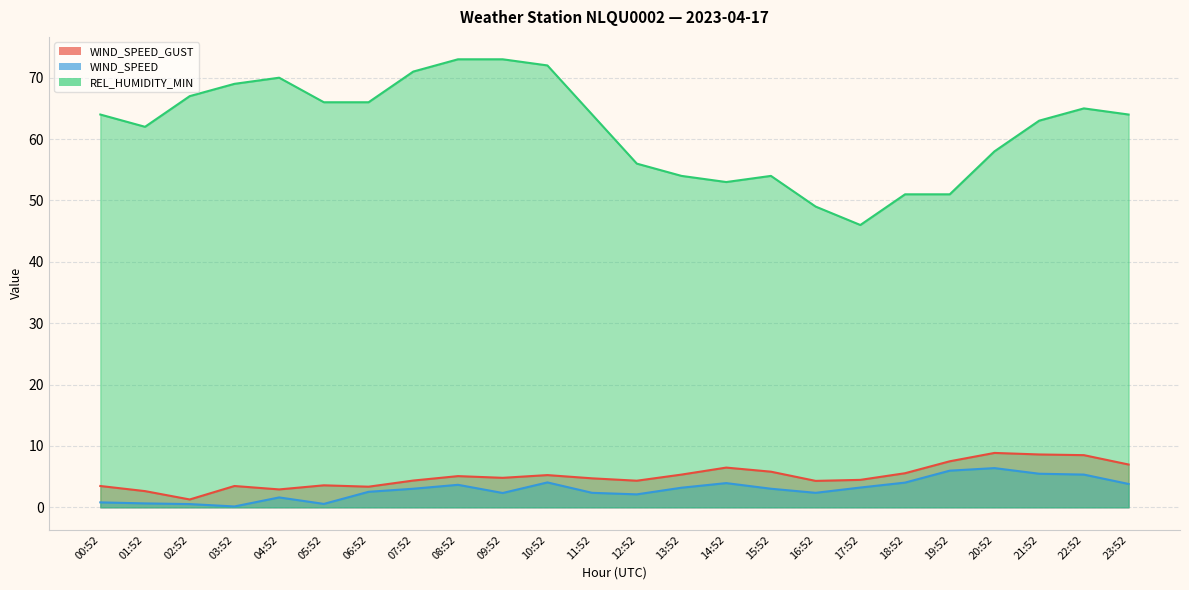

Reading left to right, extract all data points from this chart.

WIND_SPEED_GUST: 00:52=3.5	01:52=2.6	02:52=1.3	03:52=3.5	04:52=2.9	05:52=3.6	06:52=3.4	07:52=4.4	08:52=5.1	09:52=4.8	10:52=5.2	11:52=4.7	12:52=4.3	13:52=5.3	14:52=6.5	15:52=5.8	16:52=4.3	17:52=4.5	18:52=5.6	19:52=7.5	20:52=8.9	21:52=8.6	22:52=8.5	23:52=7.0
WIND_SPEED: 00:52=0.8	01:52=0.6	02:52=0.5	03:52=0.1	04:52=1.6	05:52=0.6	06:52=2.5	07:52=3.0	08:52=3.7	09:52=2.3	10:52=4.1	11:52=2.4	12:52=2.1	13:52=3.2	14:52=3.9	15:52=3.0	16:52=2.4	17:52=3.2	18:52=4.0	19:52=6.0	20:52=6.4	21:52=5.5	22:52=5.3	23:52=3.8
REL_HUMIDITY_MIN: 00:52=64.0	01:52=62.0	02:52=67.0	03:52=69.0	04:52=70.0	05:52=66.0	06:52=66.0	07:52=71.0	08:52=73.0	09:52=73.0	10:52=72.0	11:52=64.0	12:52=56.0	13:52=54.0	14:52=53.0	15:52=54.0	16:52=49.0	17:52=46.0	18:52=51.0	19:52=51.0	20:52=58.0	21:52=63.0	22:52=65.0	23:52=64.0